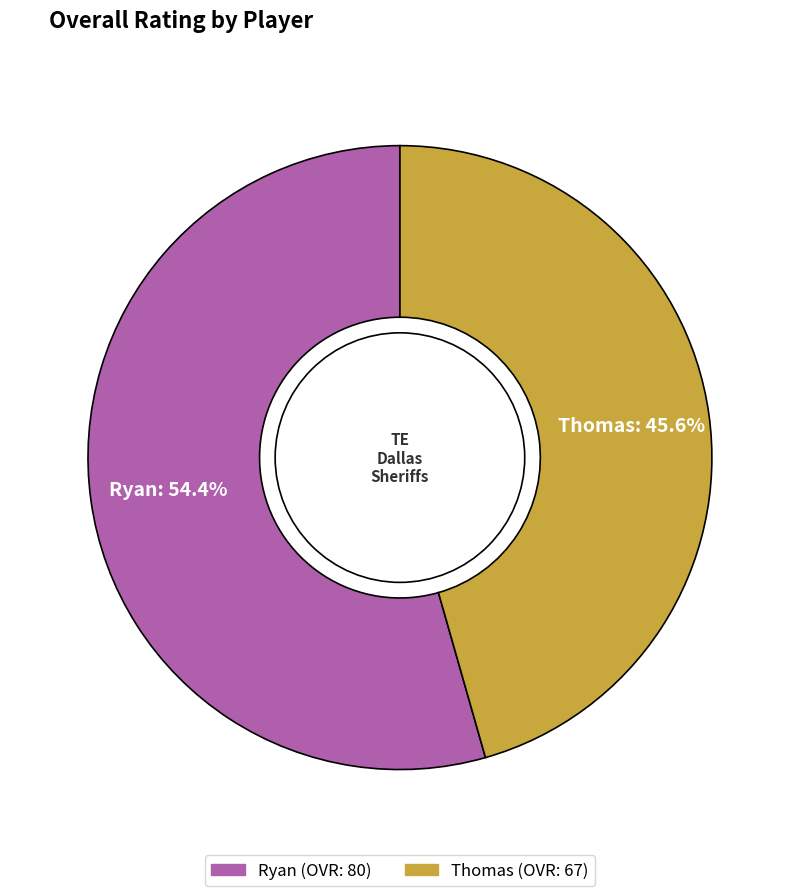

How many segments does this pie chart have?

2